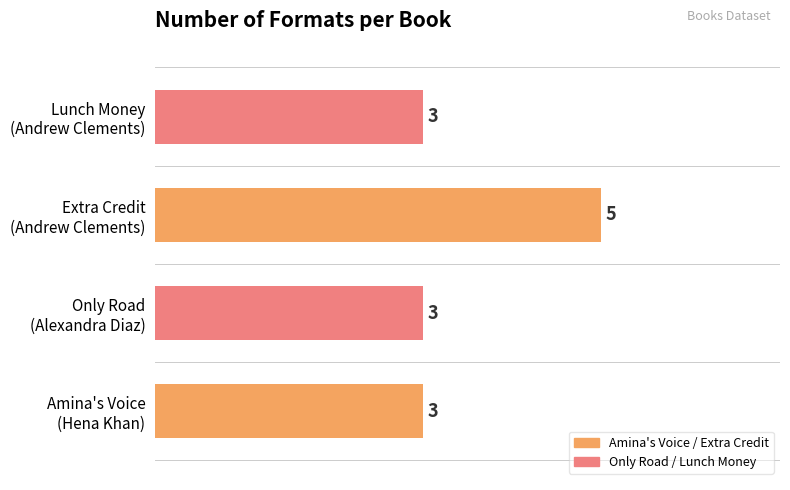

What is the smallest value displayed?

3